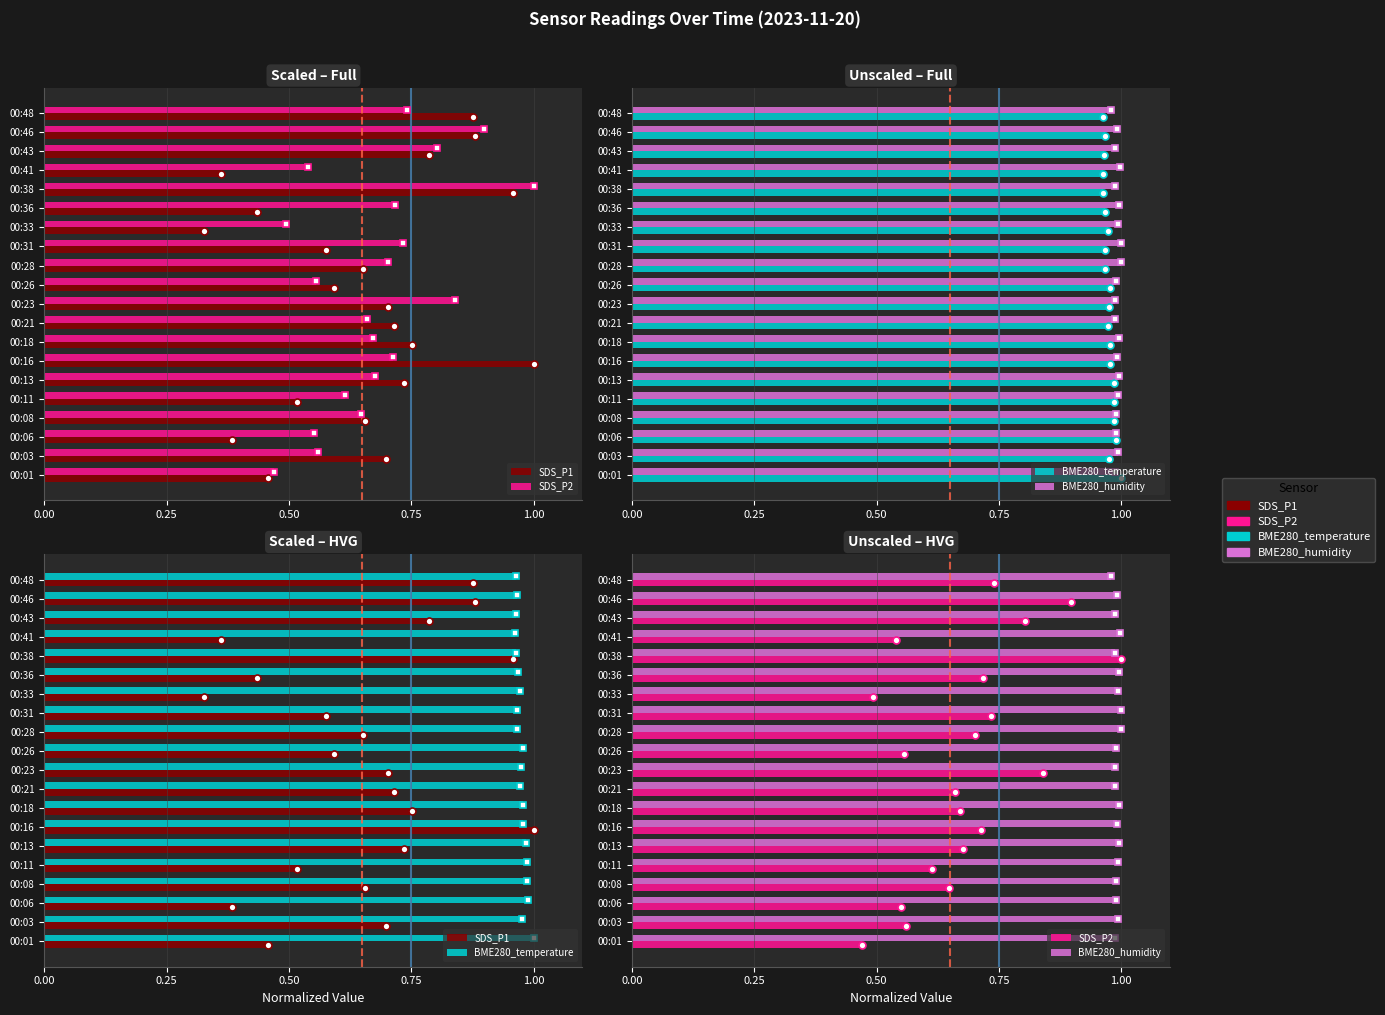

Reading left to right, list all the values displayed in this chart.

SDS_P1: 0.5	0.7	0.4	0.7	0.5	0.7	1.0	0.8	0.7	0.7	0.6	0.7	0.6	0.3	0.4	1.0	0.4	0.8	0.9	0.9
SDS_P2: 0.5	0.6	0.6	0.6	0.6	0.7	0.7	0.7	0.7	0.8	0.6	0.7	0.7	0.5	0.7	1.0	0.5	0.8	0.9	0.7
BME280_temperature: 1.0	1.0	1.0	1.0	1.0	1.0	1.0	1.0	1.0	1.0	1.0	1.0	1.0	1.0	1.0	1.0	1.0	1.0	1.0	1.0
BME280_humidity: 1.0	1.0	1.0	1.0	1.0	1.0	1.0	1.0	1.0	1.0	1.0	1.0	1.0	1.0	1.0	1.0	1.0	1.0	1.0	1.0